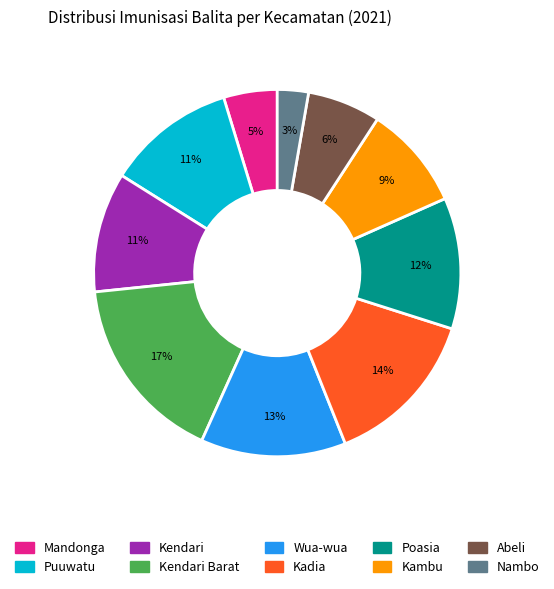

To the nearest percent, what is the difference between the largest and smallest slice percentages?

14%